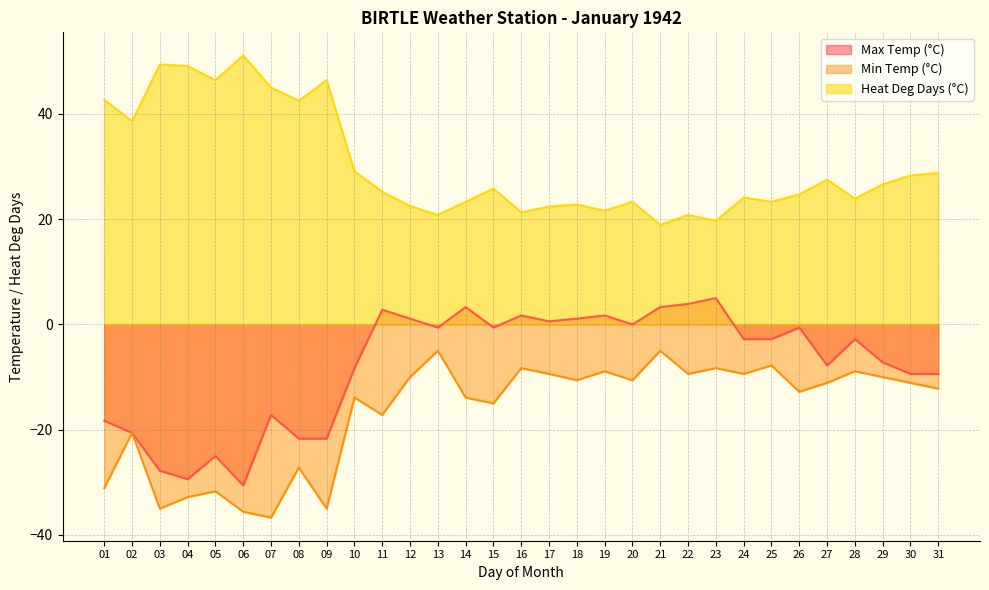

Rank the series at 03 from lowest to highest value.

Min Temp (°C), Max Temp (°C), Heat Deg Days (°C)